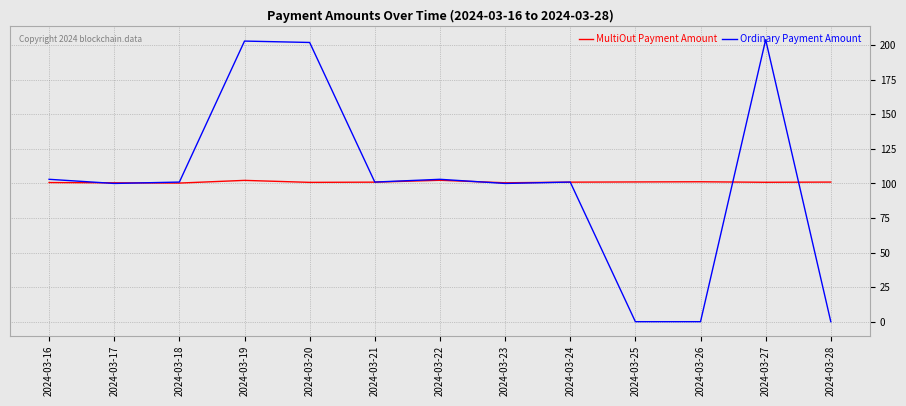

True or false: Ordinary Payment Amount has more than 0 points higher than both neighbors.

True